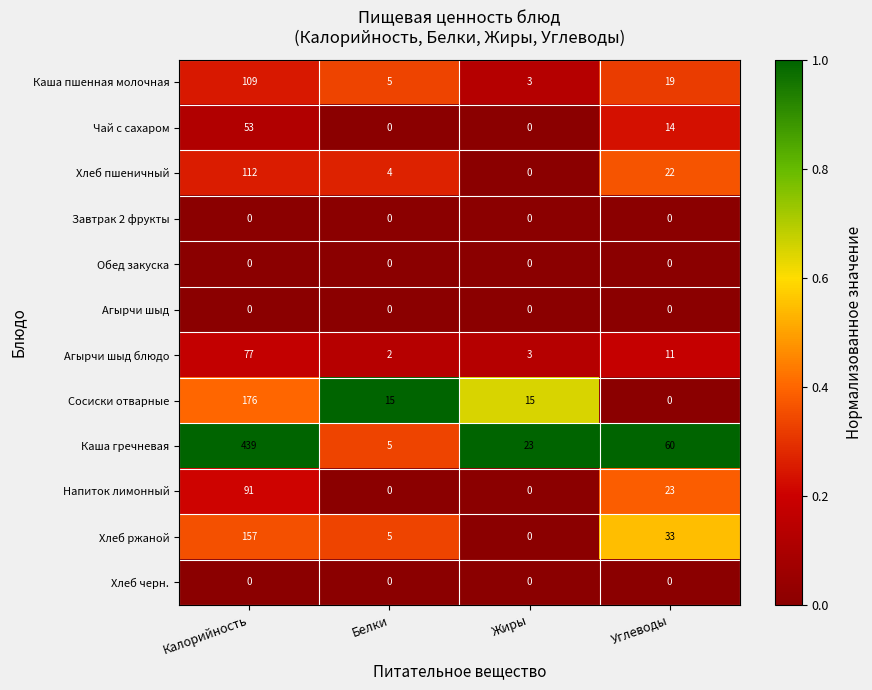

The Хлеб ржаной series shows 157 at Калорийность. True or false?

True